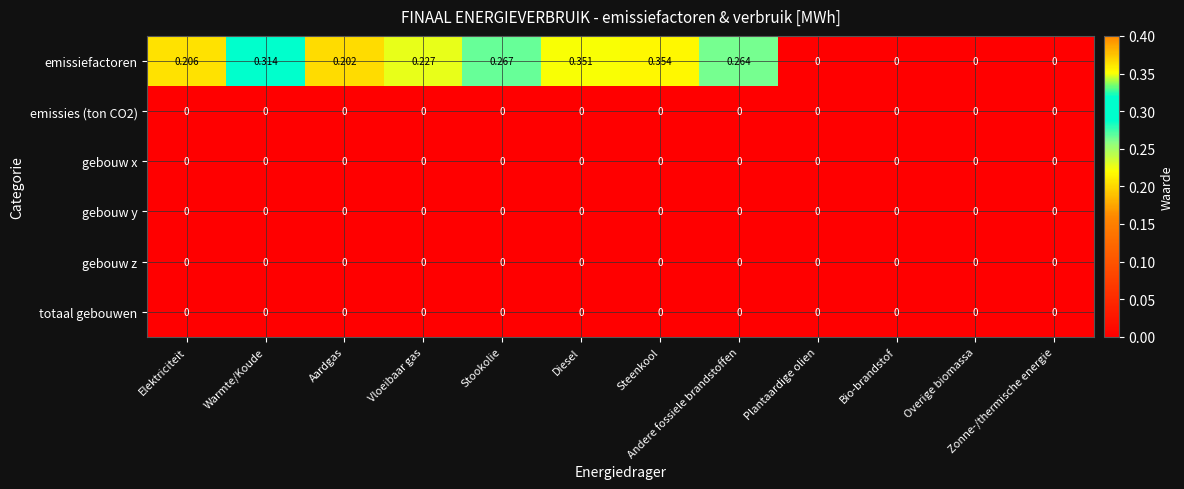

Which series has the largest total across all categories?

emissiefactoren